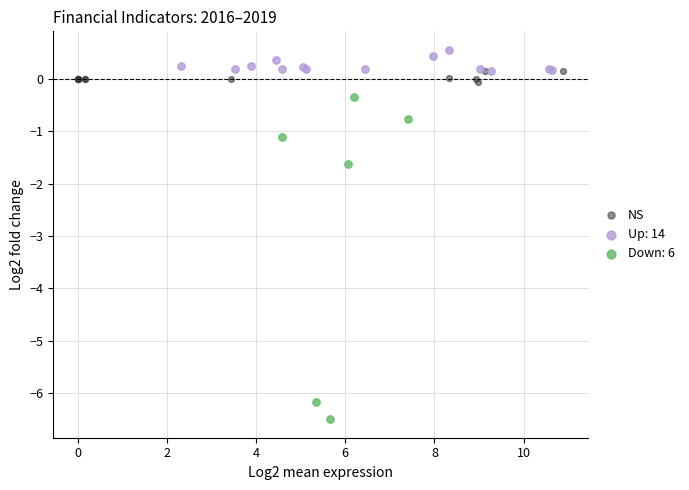

Which series reaches the maximum Y coordinate?

Up: 14